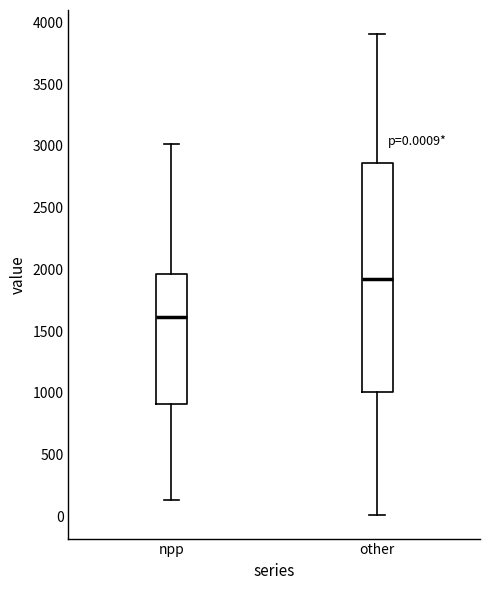

Which box has the lowest median line?

npp